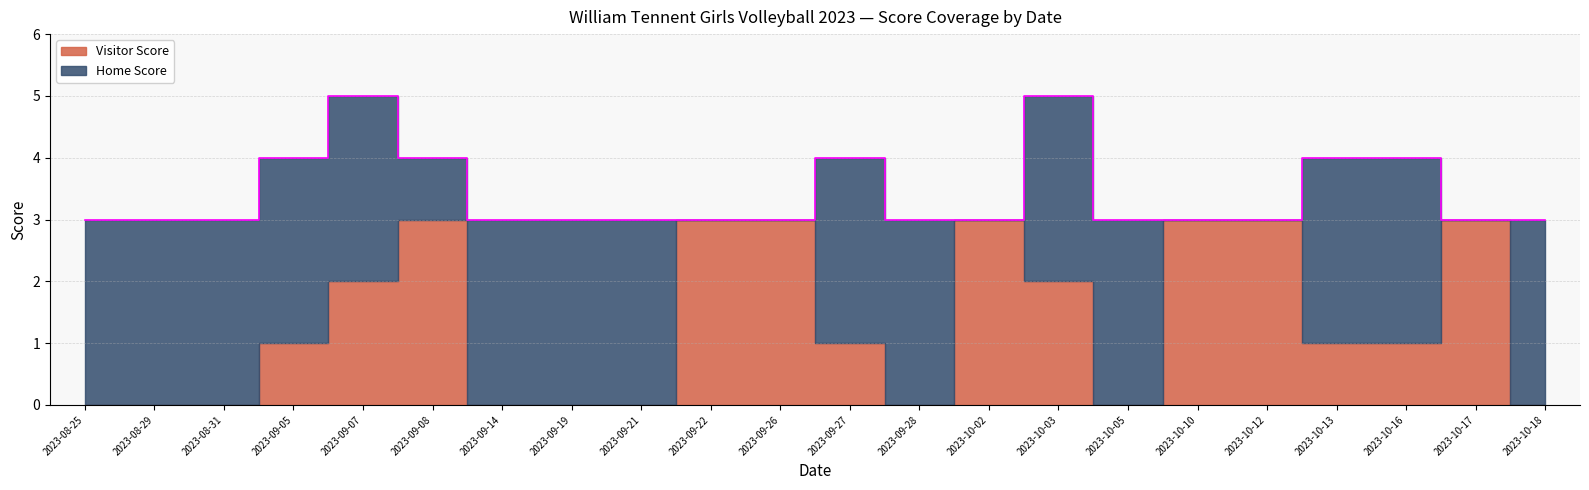

Rank the categories by Visitor Score value from lowest to highest.

2023-08-25, 2023-08-29, 2023-08-31, 2023-09-14, 2023-09-19, 2023-09-21, 2023-09-28, 2023-10-05, 2023-10-18, 2023-09-05, 2023-09-27, 2023-10-13, 2023-10-16, 2023-09-07, 2023-10-03, 2023-09-08, 2023-09-22, 2023-09-26, 2023-10-02, 2023-10-10, 2023-10-12, 2023-10-17